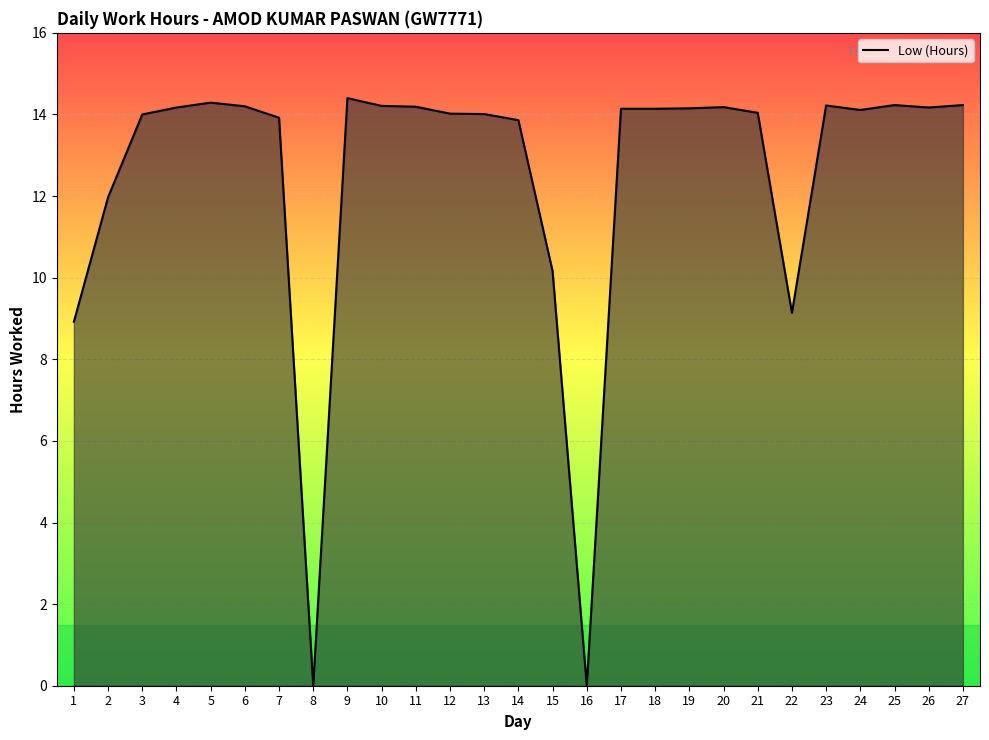

How many lines are shown in the chart?

1